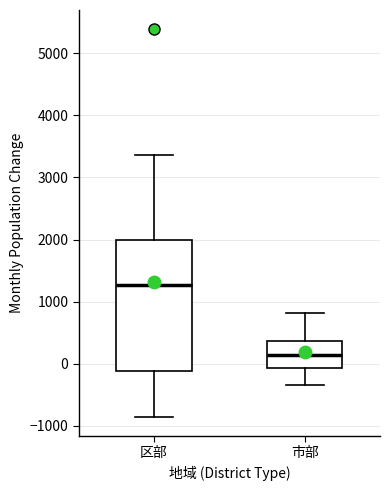

Reading left to right, read every box against the y-axis: the position of its median line, the range the box covers, and the ends of its whiskers. The values are not printed on the chart, so give them approximately, as read against the axis.

区部: median 1300, box -100 to 2000, whiskers -800 to 3400
市部: median 100, box -100 to 400, whiskers -300 to 800